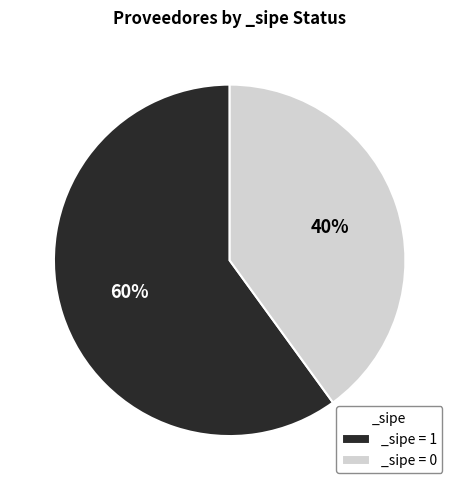

Which has a higher value, _sipe = 0 or _sipe = 1?

_sipe = 1